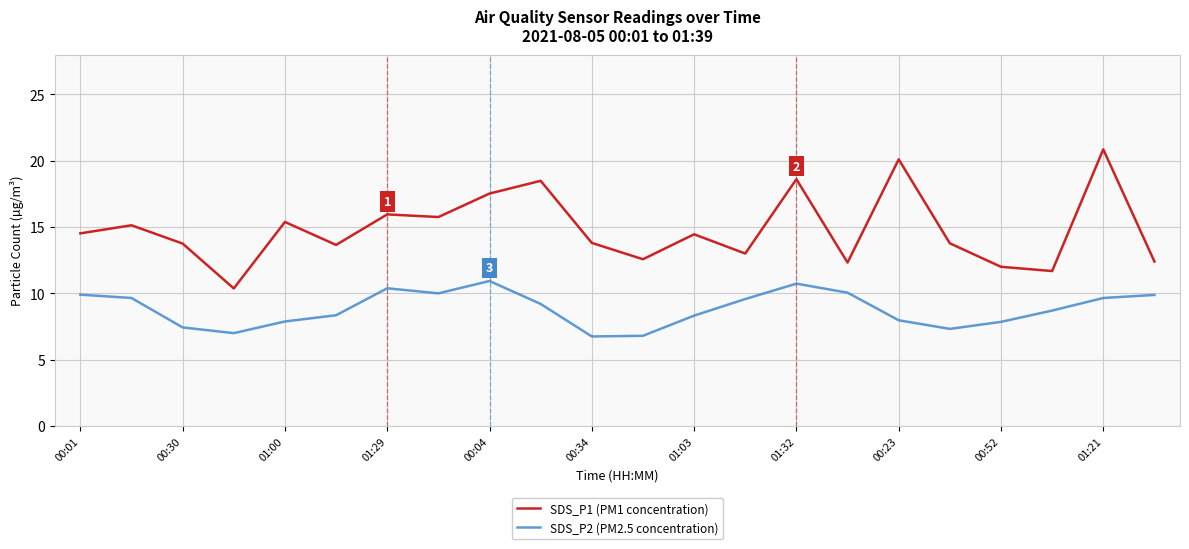

What is the highest value of the SDS_P1 (PM1 concentration) series?

20.9